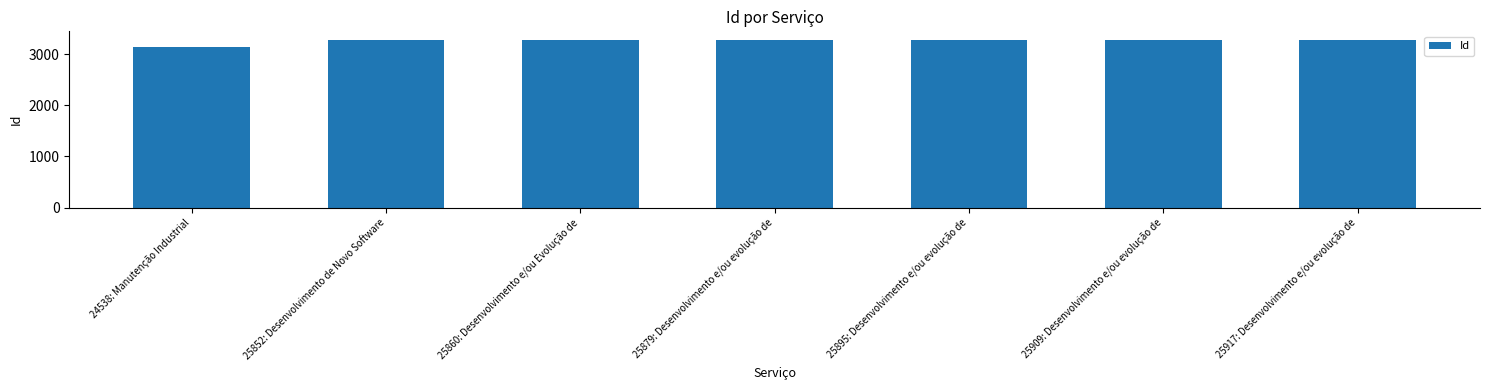

Approximately how many times larger is the value at 25860: Desenvolvimento e/ou Evolução de compared to 25895: Desenvolvimento e/ou evolução de?

1.0